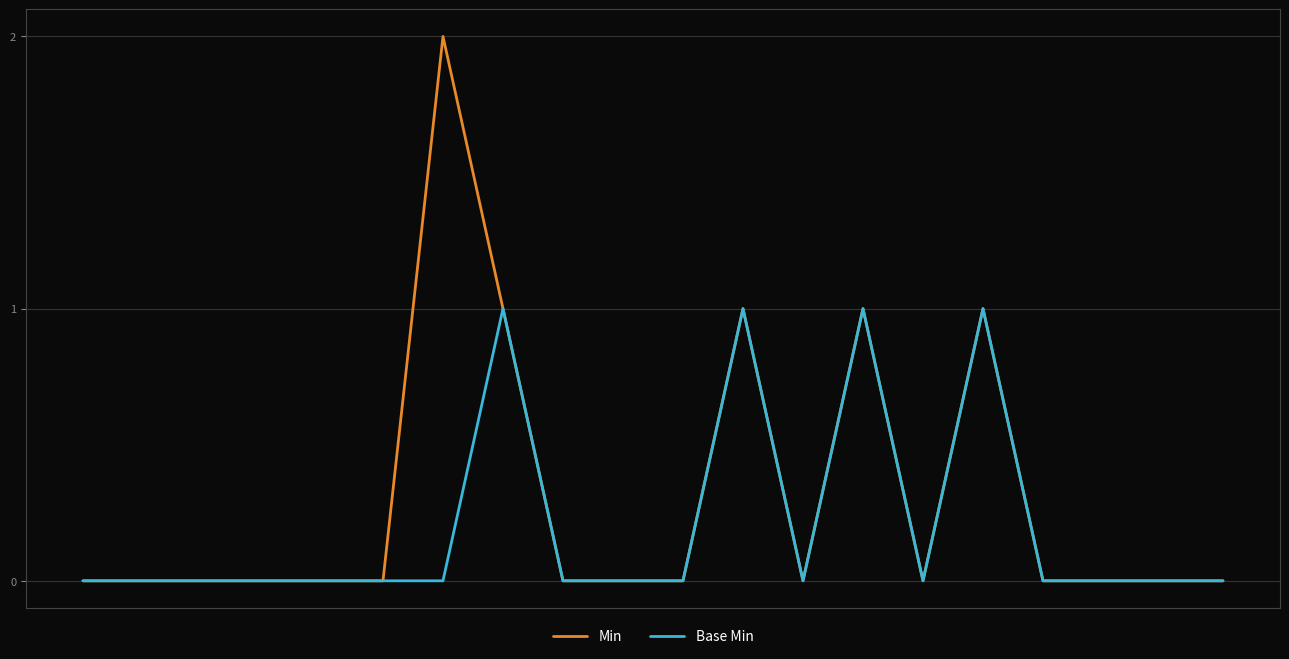

Which series has the largest total across all categories?

Min